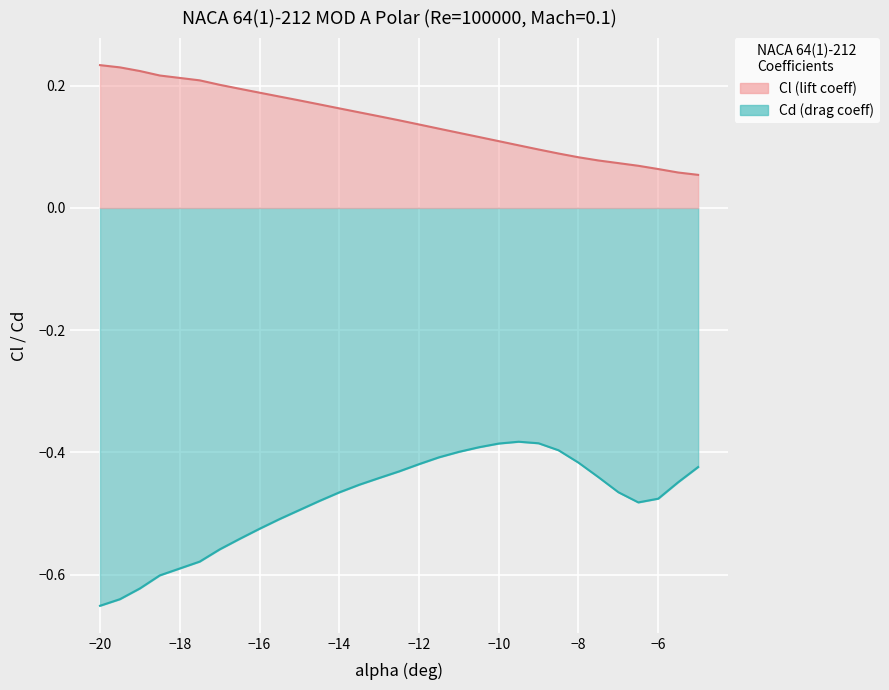

What is the spread (max minus min) of values at −8?

0.5